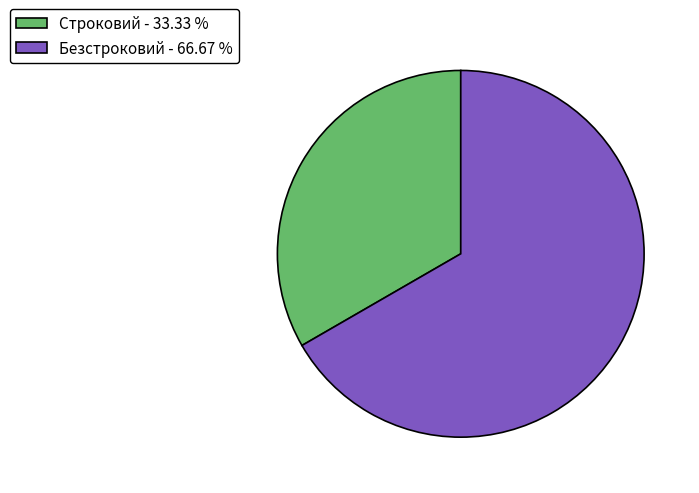

Is it true that Строковий is 33% of the pie?

True